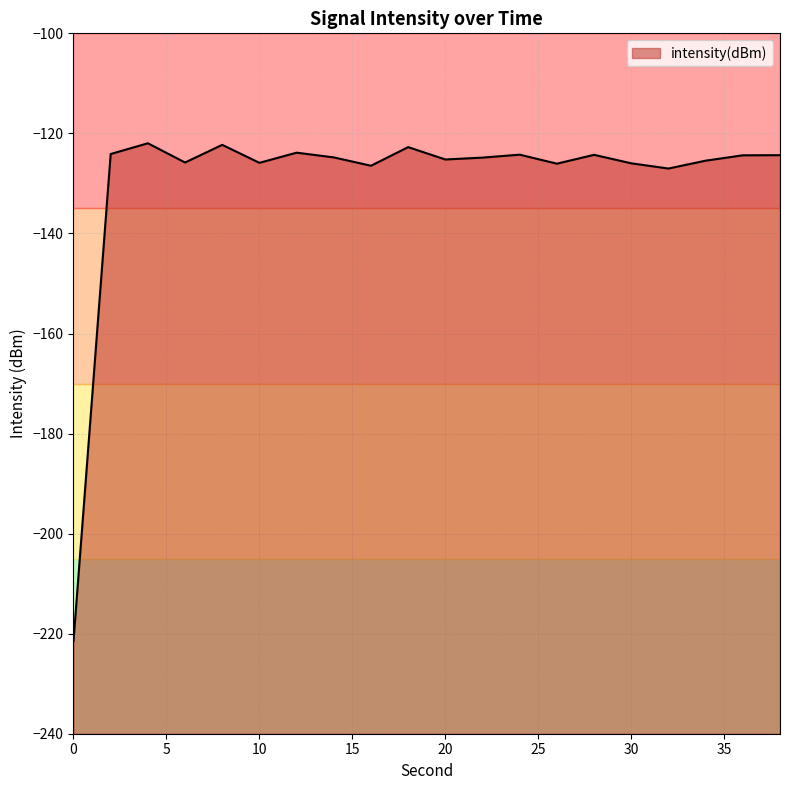

Count the number of values greater than -124.

4